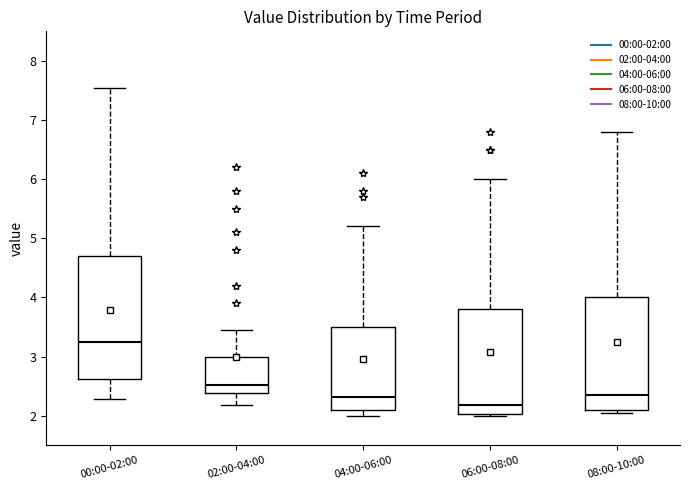

Which box has the highest median line?

00:00-02:00